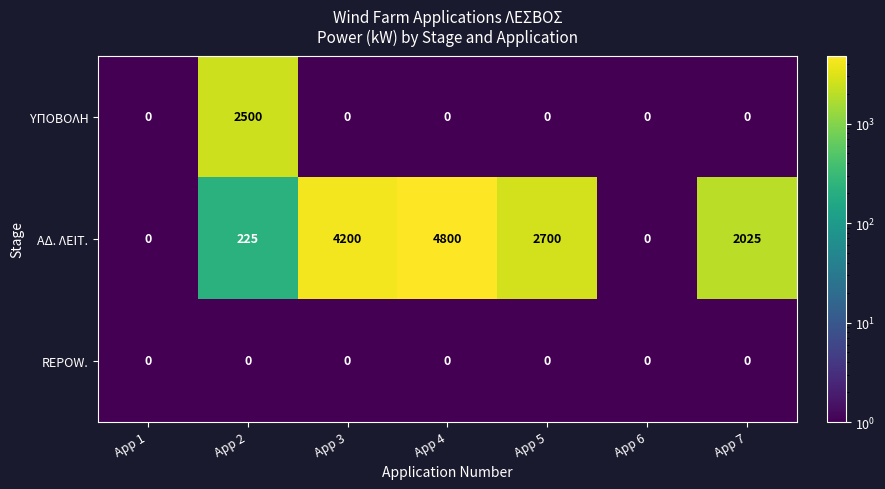

List the series in order of their peak value, lowest first.

REPOW., ΥΠΟΒΟΛΗ, ΑΔ. ΛΕΙΤ.